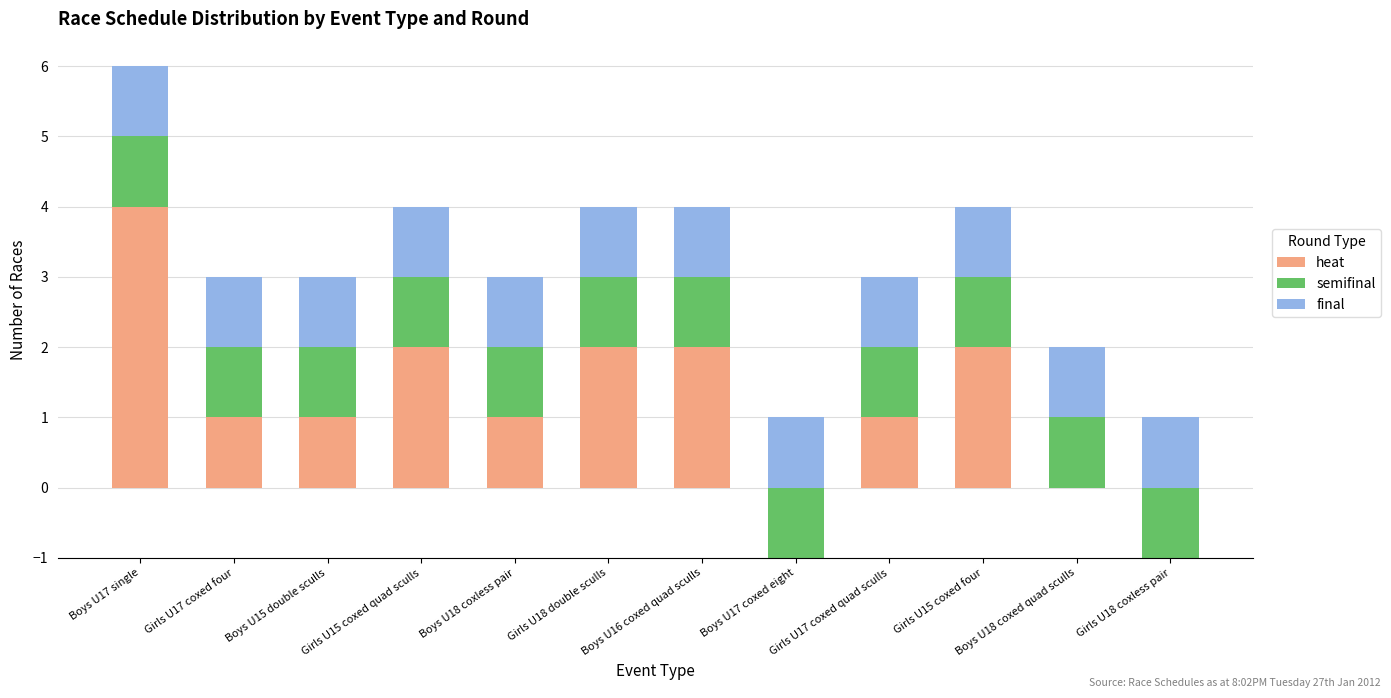

Which series has the largest total across all categories?

heat